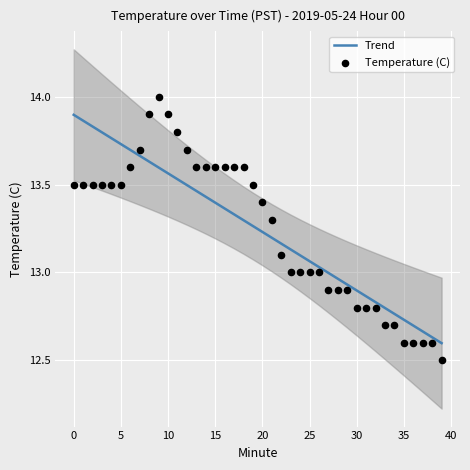

Which series has the largest Y range (max minus min)?

Temperature (C)